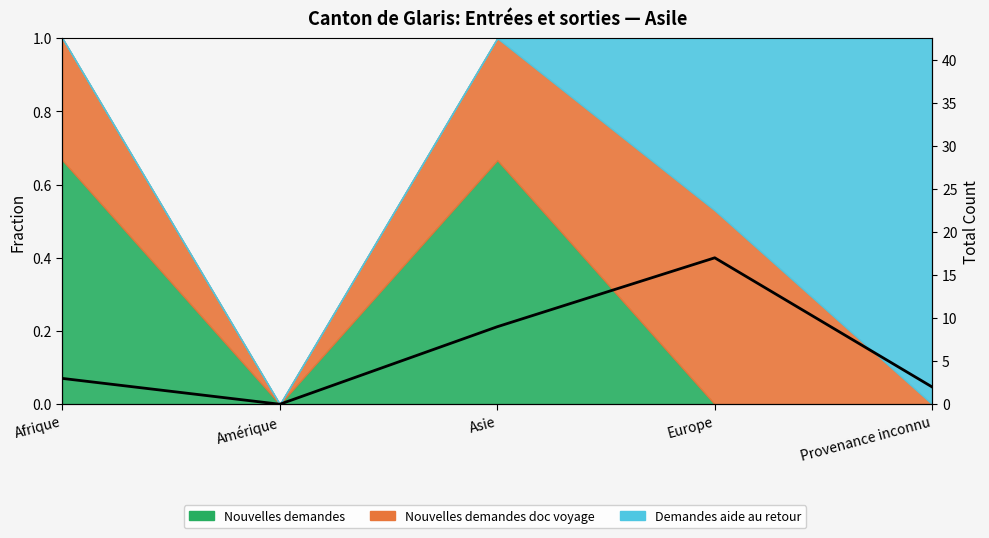

Rank the categories by value from highest to lowest.

Europe, Asie, Afrique, Provenance inconnu, Amérique